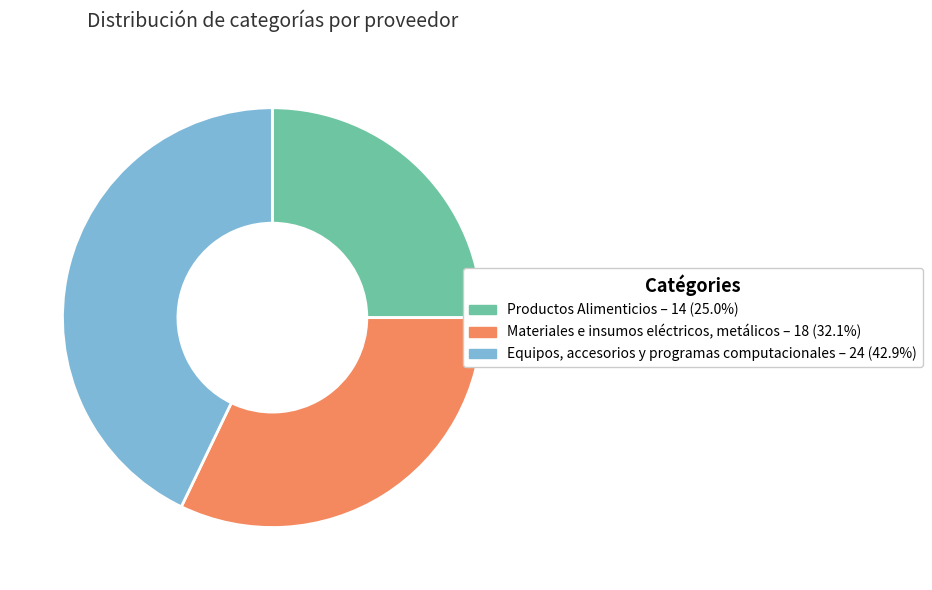

Which category has the biggest portion of the pie?

Equipos, accesorios y programas computacionales